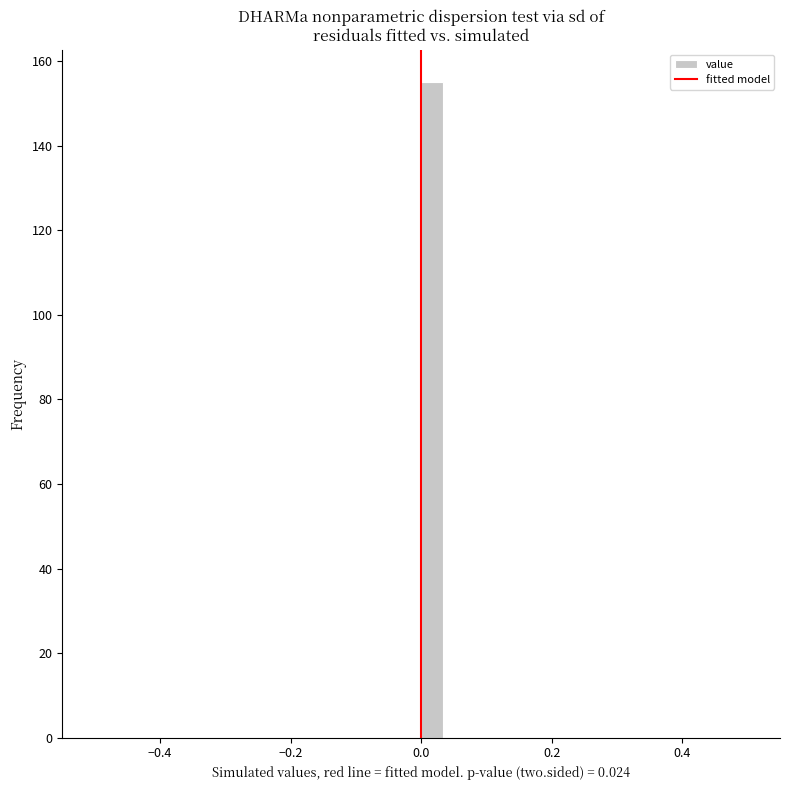

Around what value on the x-axis is the tallest bar? Give the approximate position of its centre, as read against the axis.

0.02